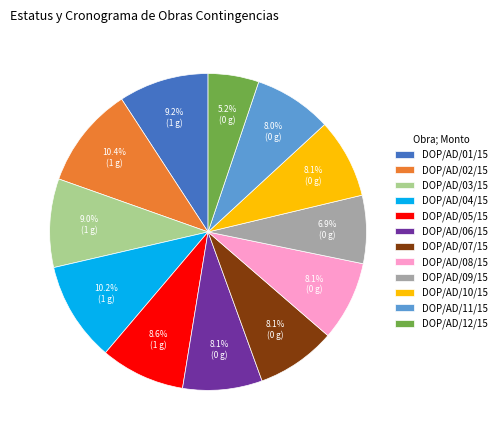

To the nearest percent, what percentage of the pie is DOP/AD/09/15?

7%